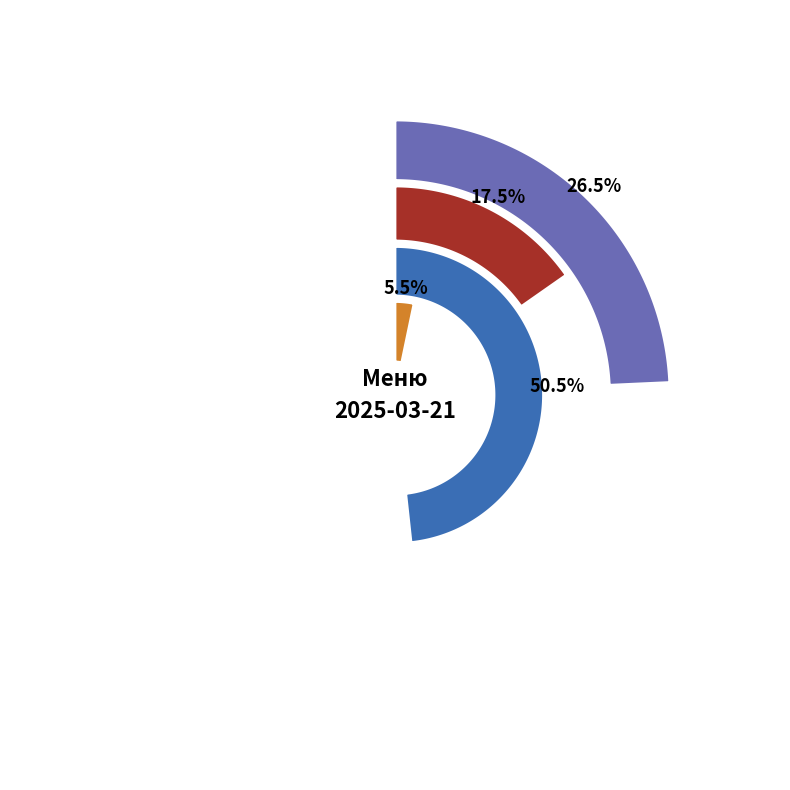

To the nearest percent, what is the difference between the суп гороховый and пшеничный slice percentages?

16%